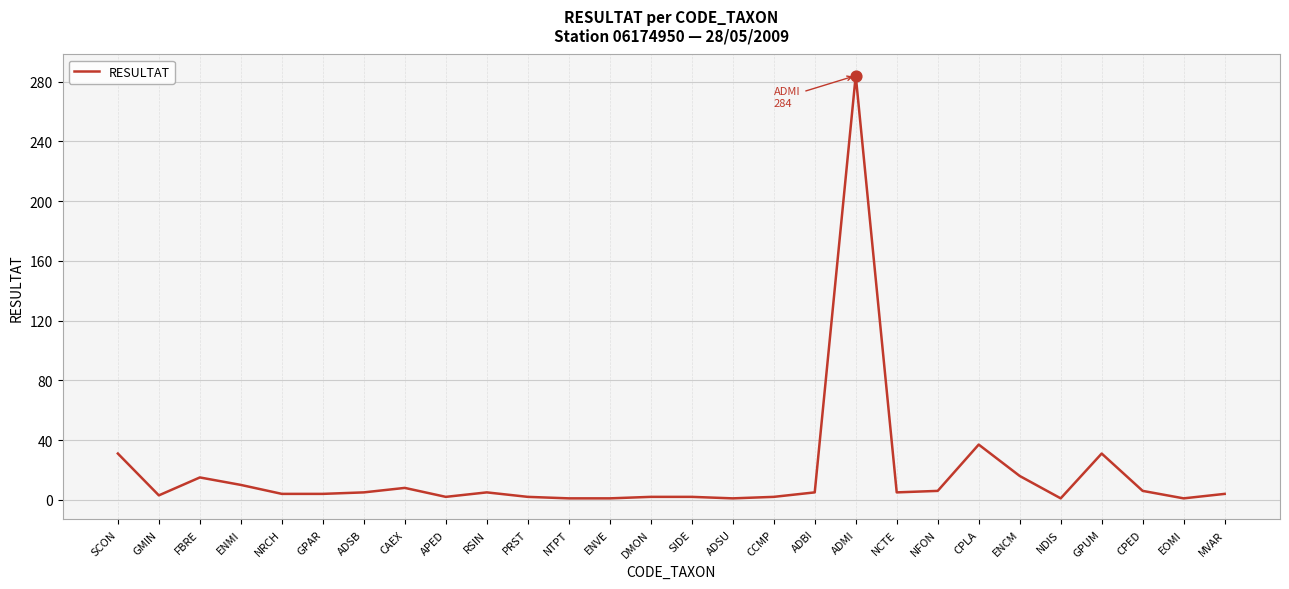

What is the change in value from GPAR to ENVE?

-3